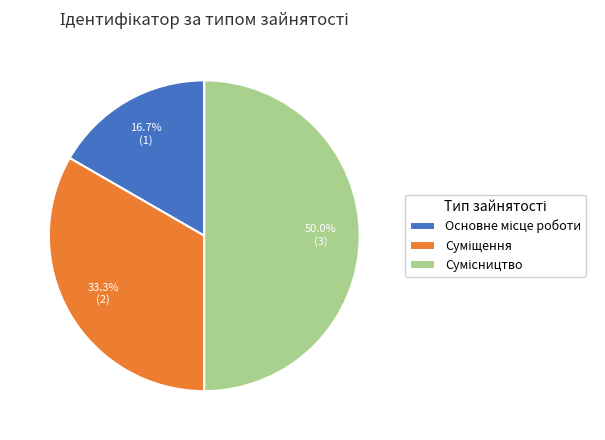

Does Основне місце роботи account for over 50% of the chart?

No